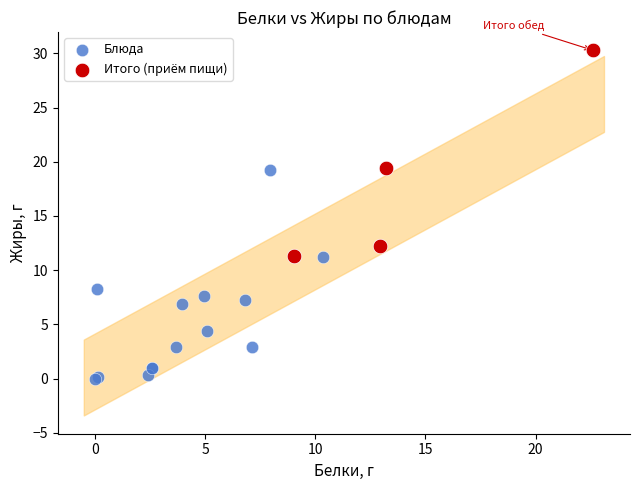

Which series contains the lowest Y value?

Блюда